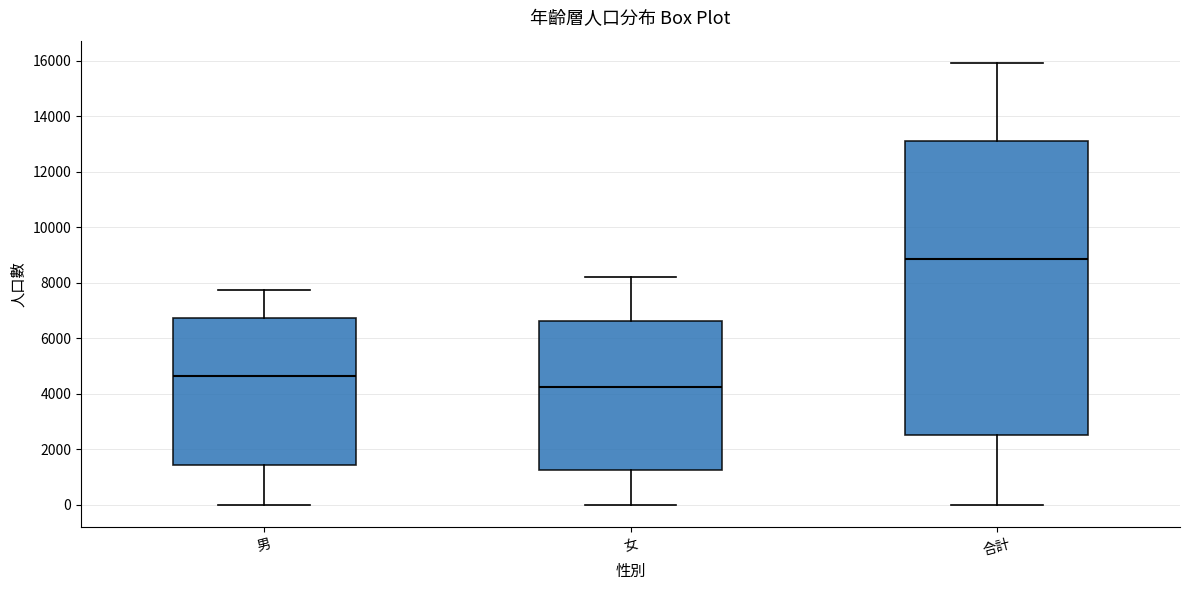

Which box's median line is the highest?

合計